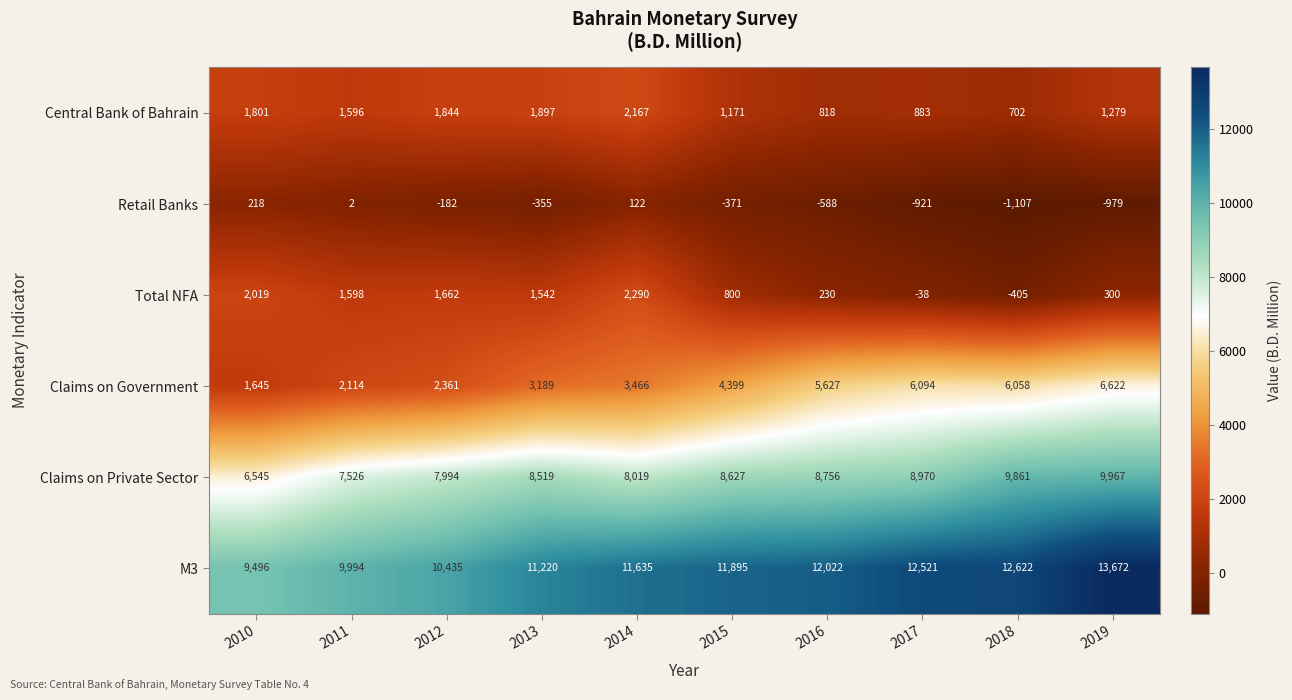

At which category is the sum across all series the highest?

2019